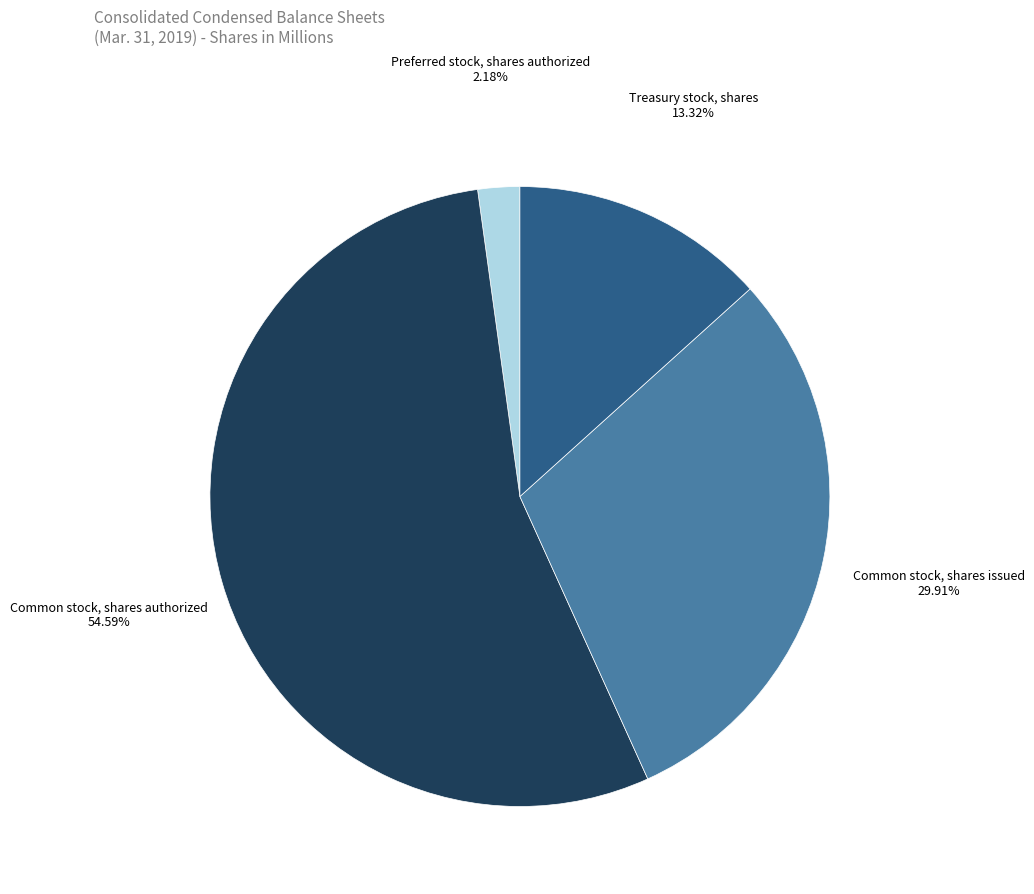

How many segments does this pie chart have?

4